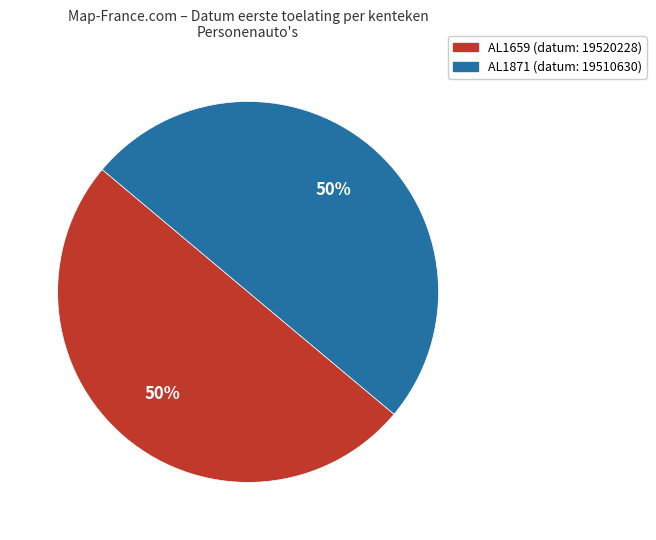

To the nearest percent, what portion does AL1871 represent?

50%